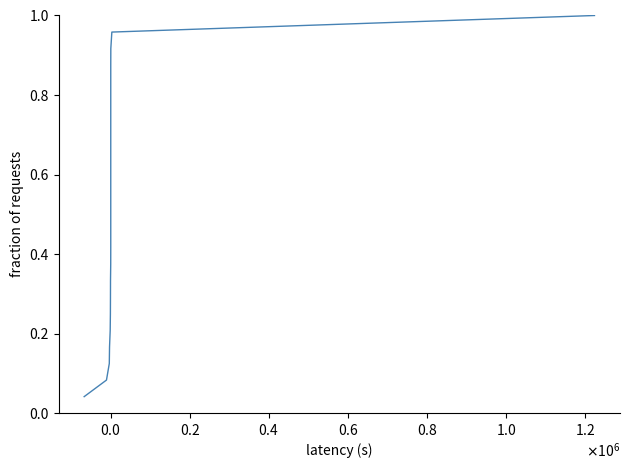

How many distinct data groups are displayed?

1